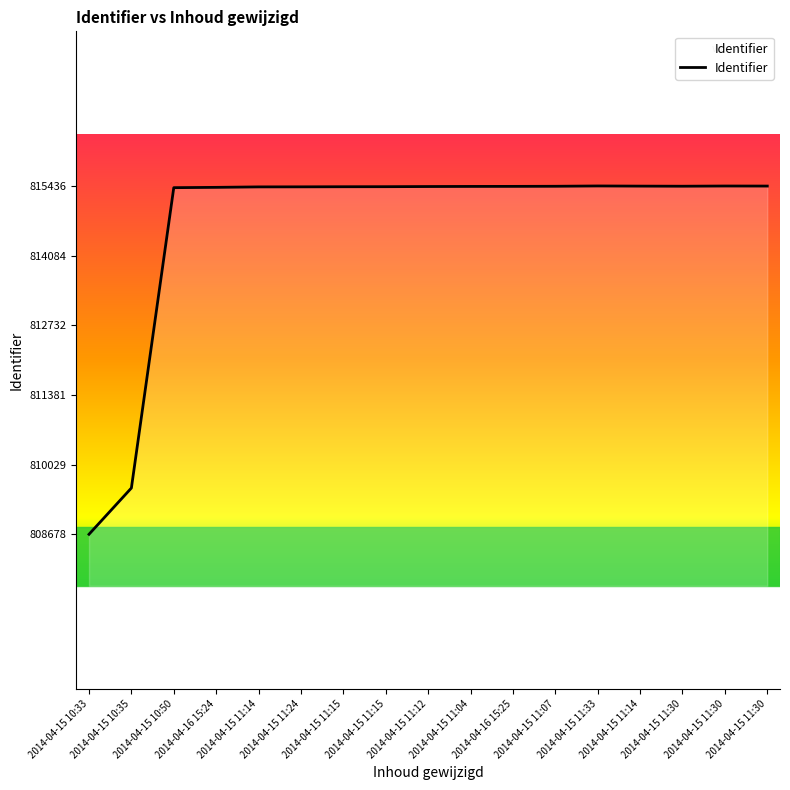

Does the chart display data point markers on the line(s)?

No